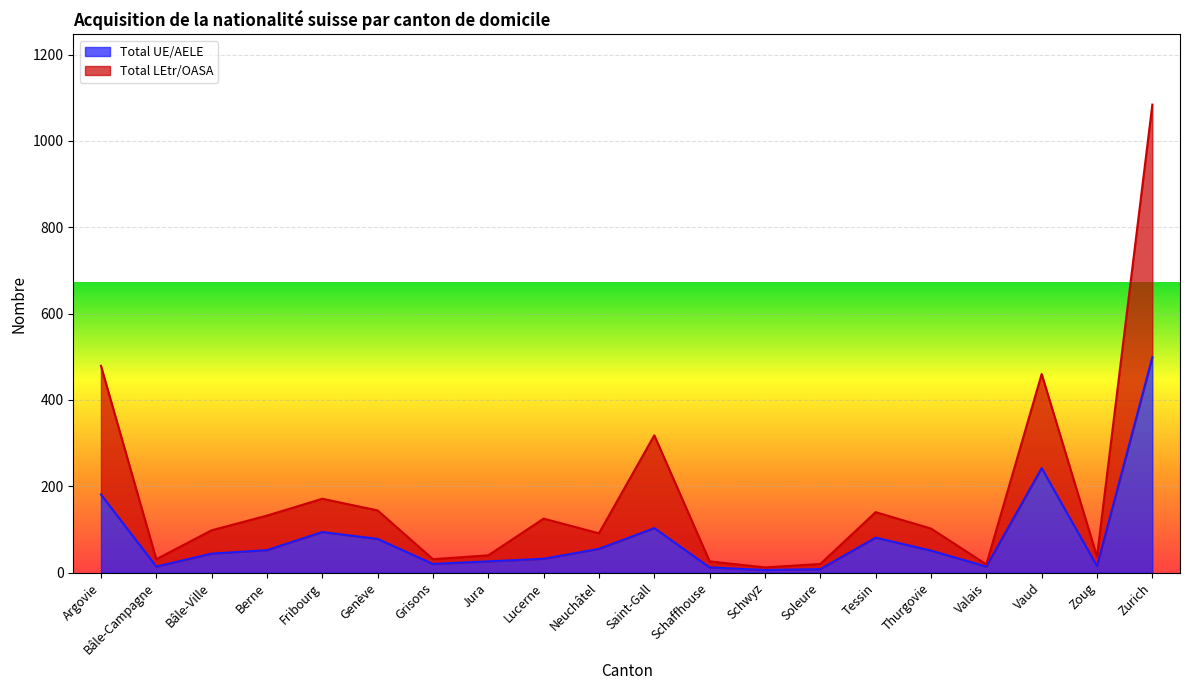

List the series in order of their overall mean, highest first.

Total LEtr/OASA, Total UE/AELE